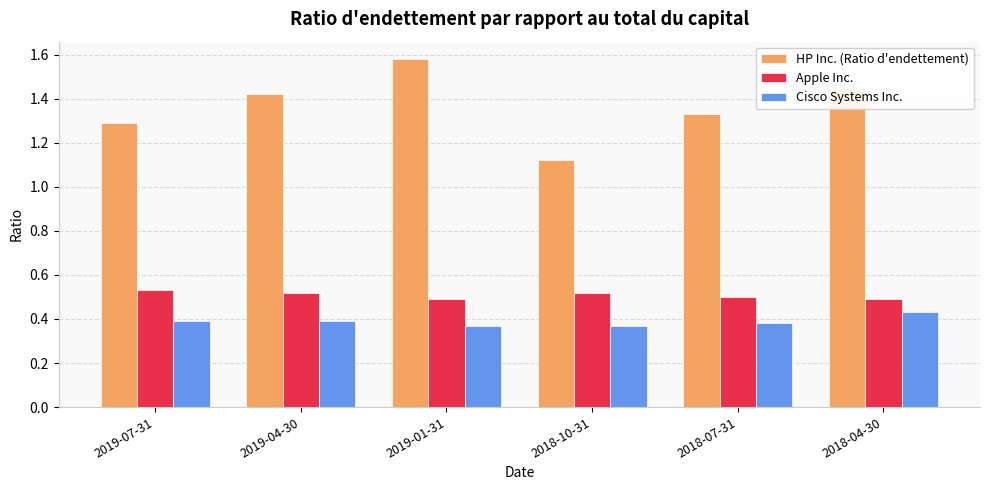

What is the label of the 3rd bar from the right?

2018-10-31